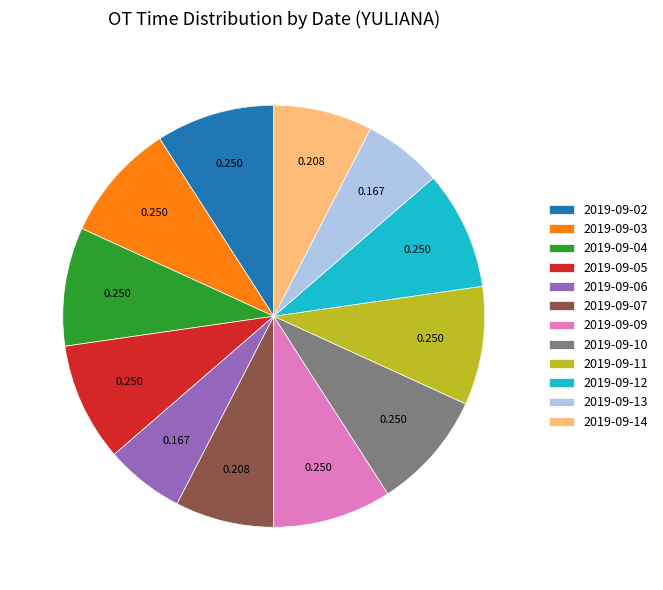

The 2019-09-09 slice represents 9% of the pie. True or false?

True